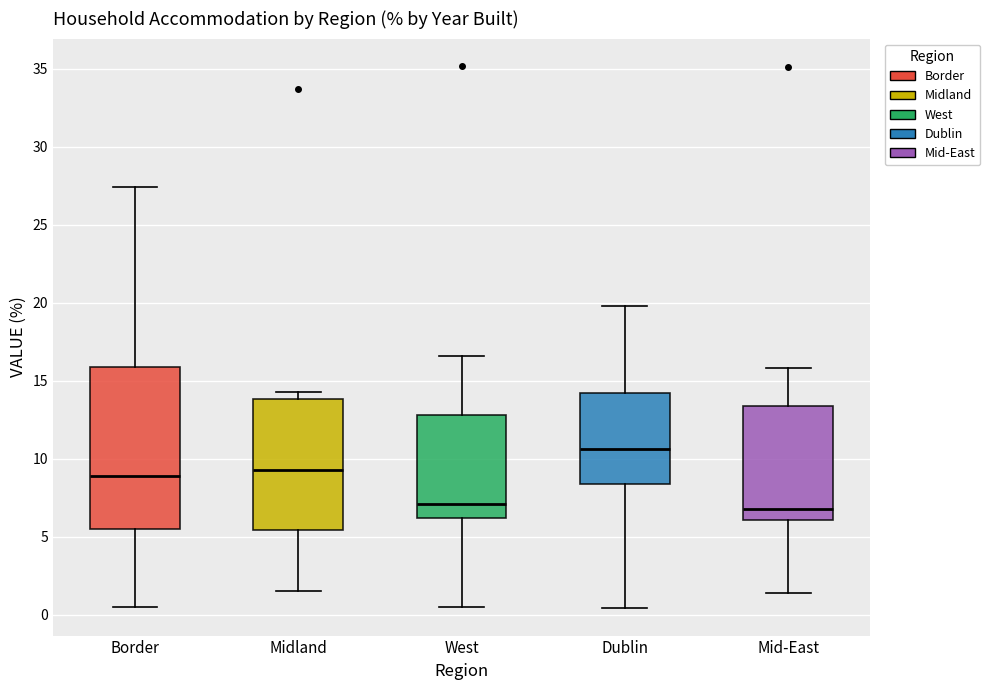

Comparing the boxes themselves (not the whiskers), which one is the tallest?

Border